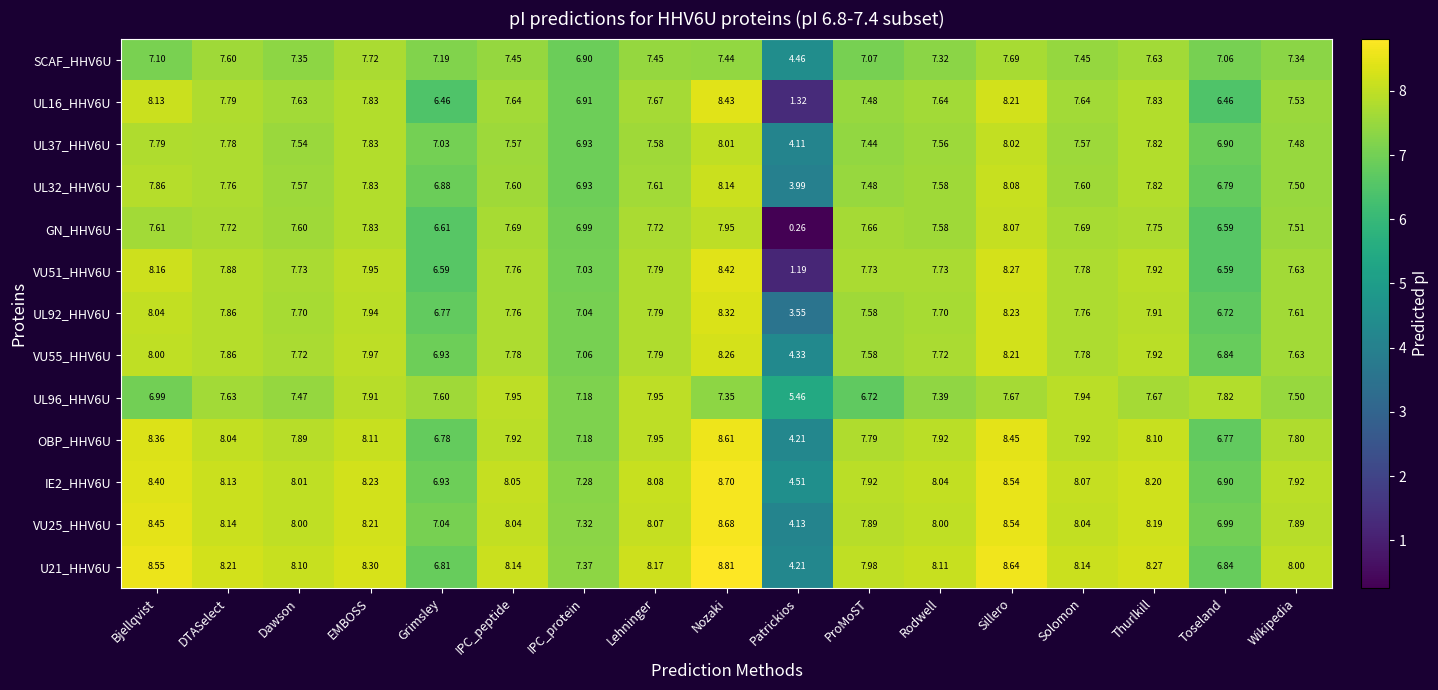

At which category does the chart reach its peak across all series?

Nozaki